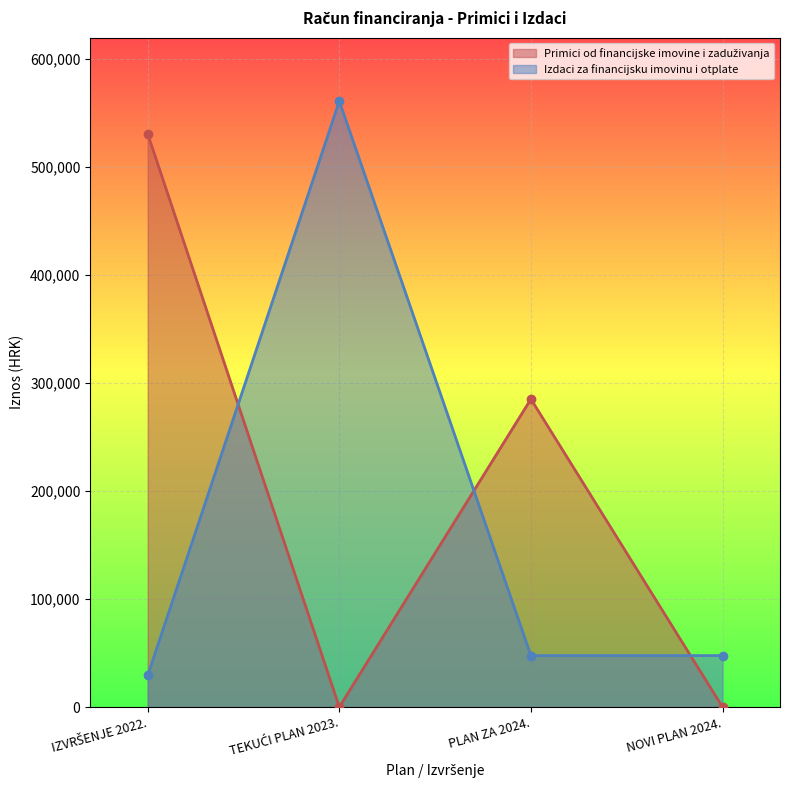

What is the sum of the Primici od financijske imovine i zaduživanja values at IZVRŠENJE 2022. and NOVI PLAN 2024.?

530891